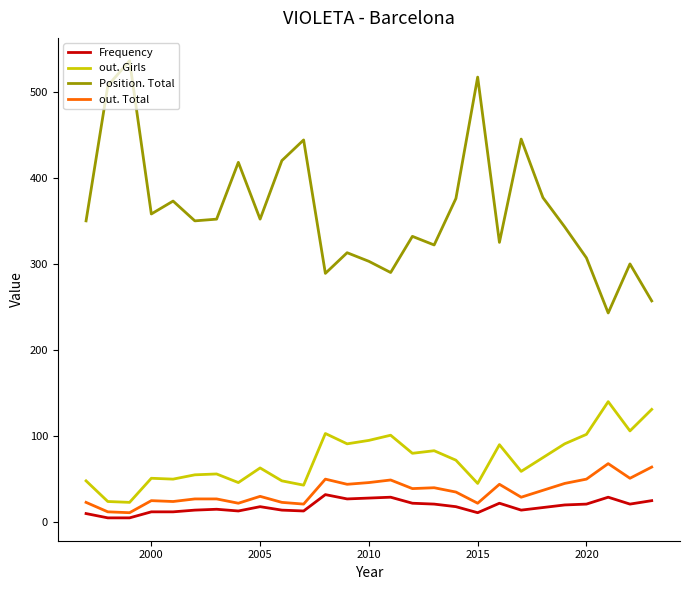

Which series has the largest total across all categories?

Position. Total